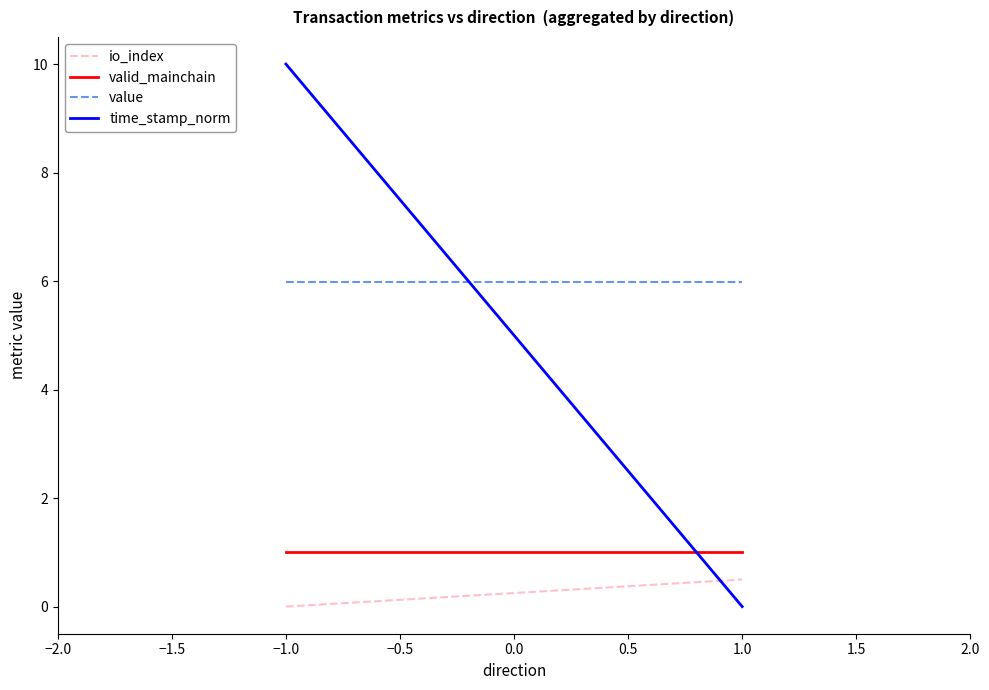

What are all the series names shown in the legend?

io_index, valid_mainchain, value, time_stamp_norm